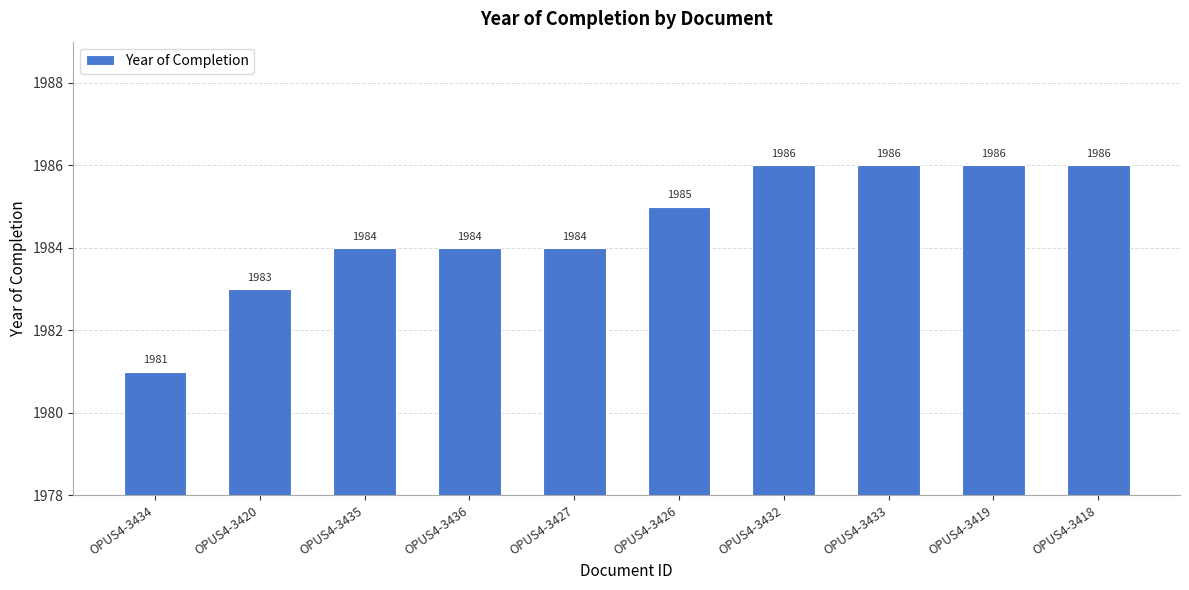

What is the sum of all values?

19845